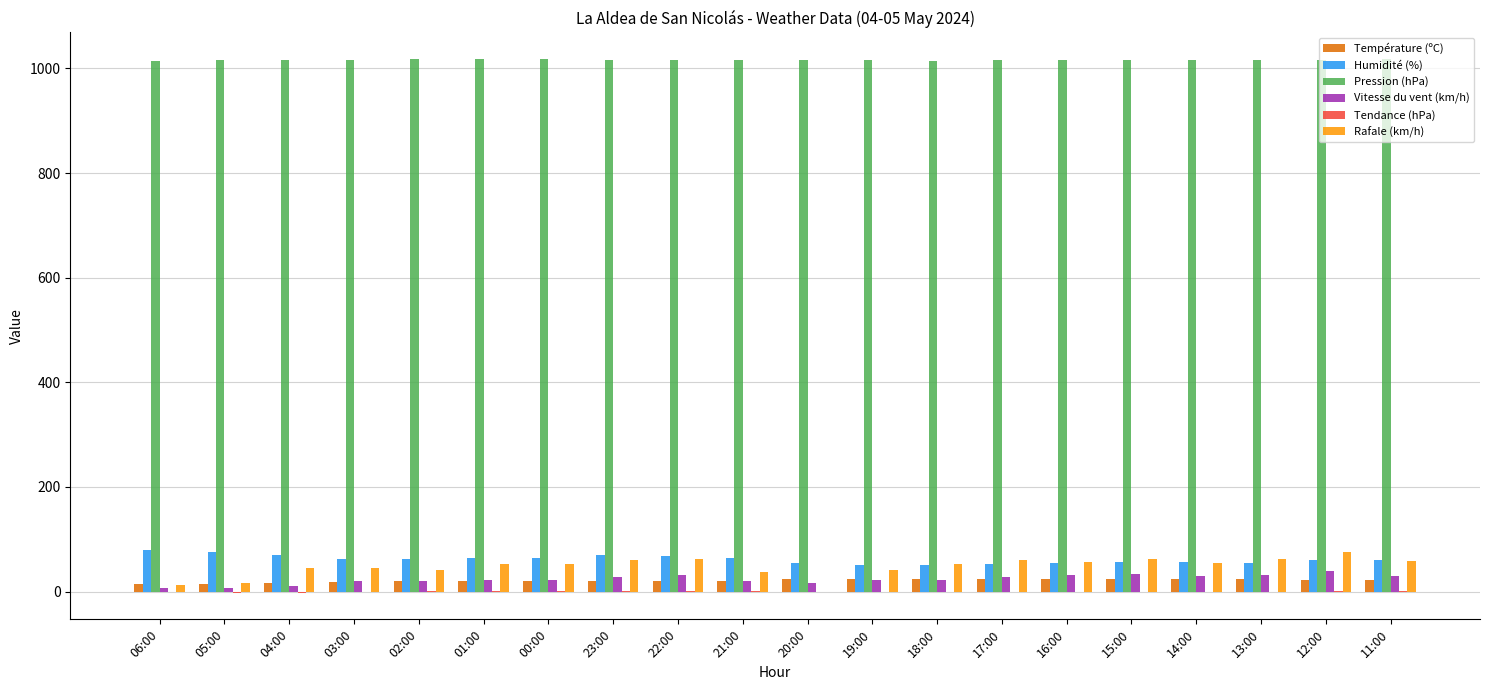

Which series has the largest total across all categories?

Pression (hPa)